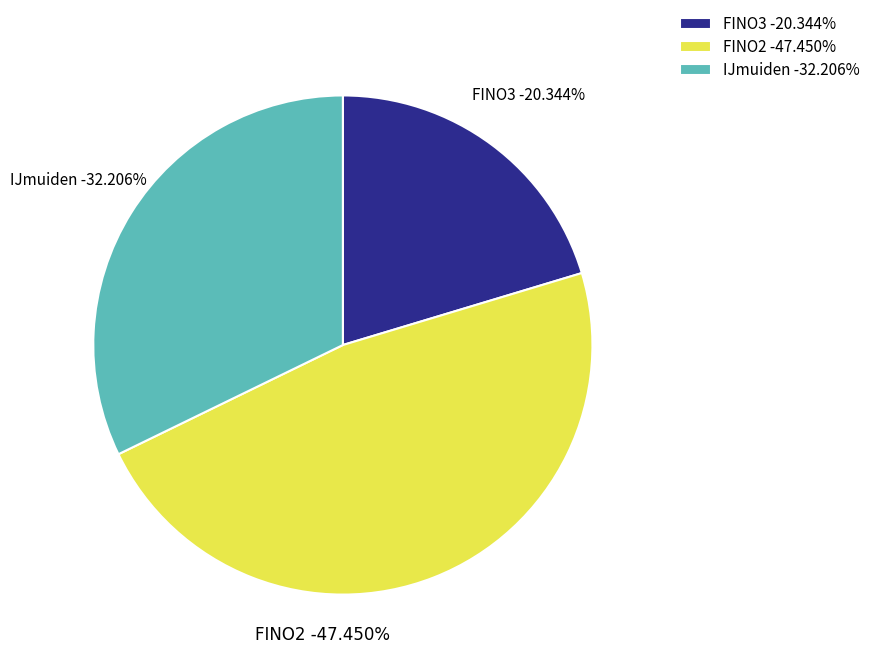

The FINO2 slice represents 38% of the pie. True or false?

False